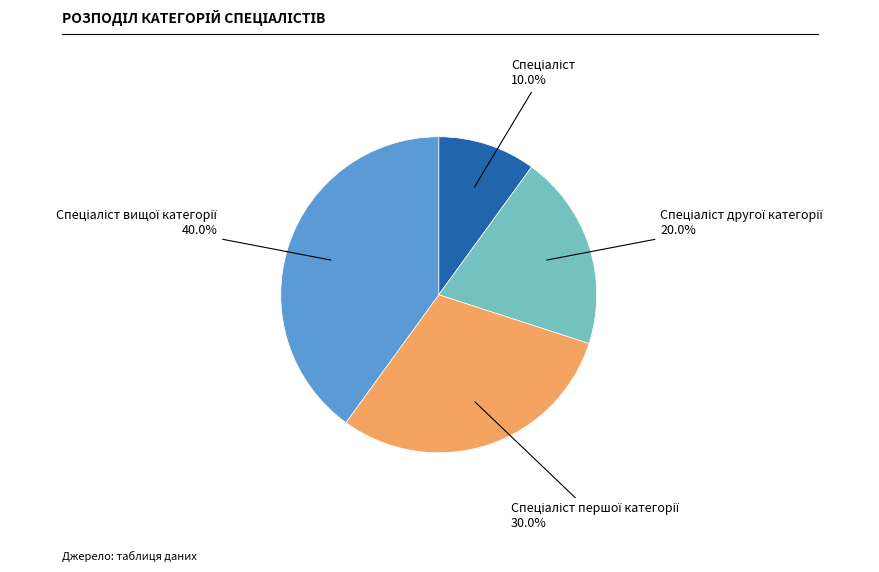

Is there any slice that represents more than half of the pie?

No